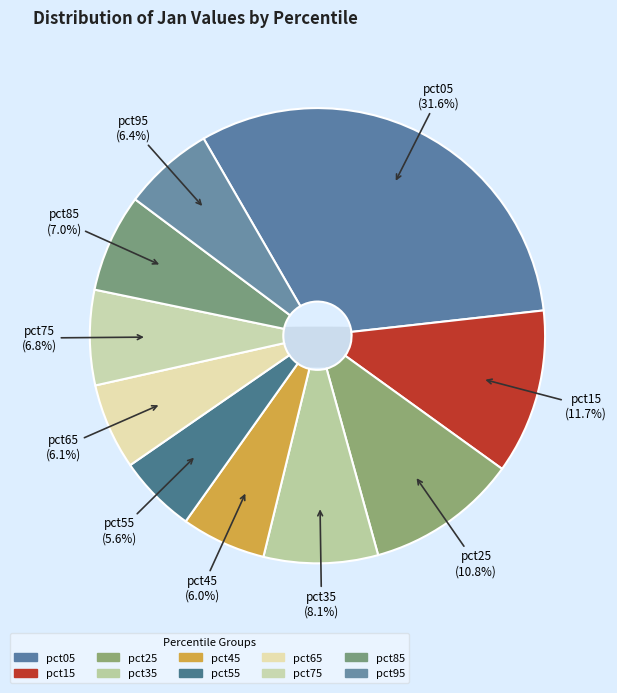

Is it true that pct25 is 2% of the pie?

False